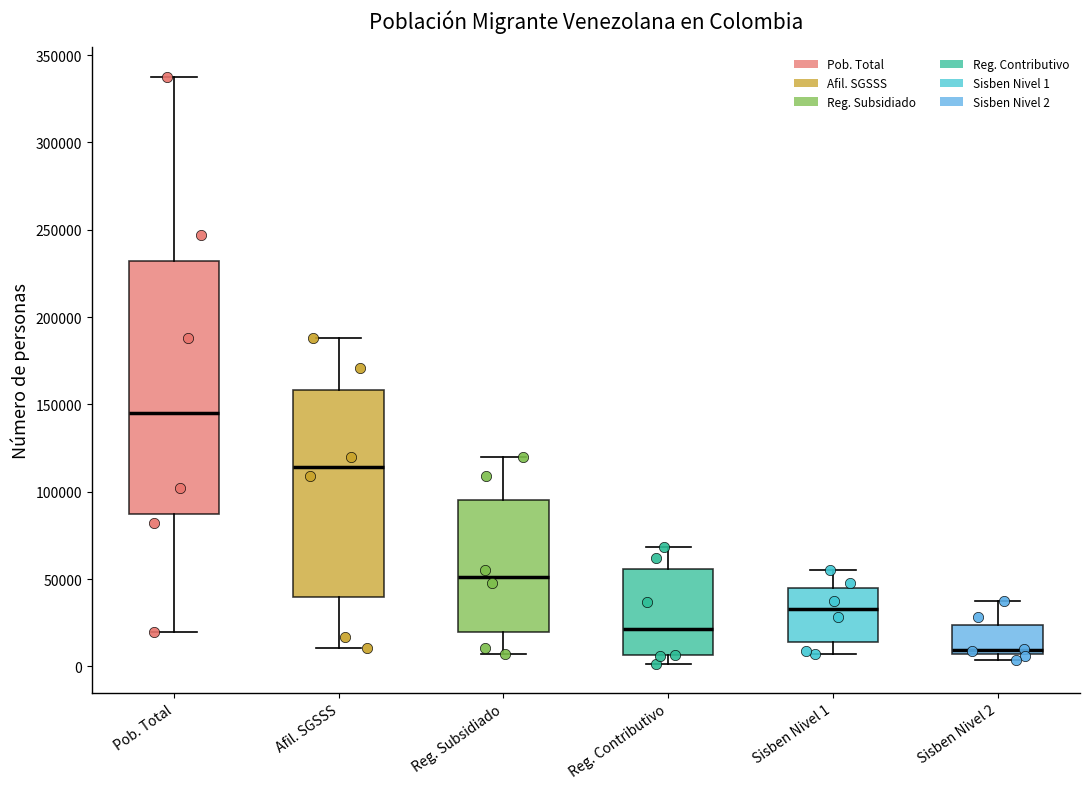

Reading left to right, transcribe this box plot: for each box, give where its median line is, the range the box spans, and where its two whiskers end, as read against the y-axis. The values are not printed on the chart, so give them approximately, as read against the axis.

Pob. Total: median 145000, box 85000 to 230000, whiskers 20000 to 340000
Afil. SGSSS: median 115000, box 40000 to 160000, whiskers 10000 to 190000
Reg. Subsidiado: median 50000, box 20000 to 95000, whiskers 5000 to 120000
Reg. Contributivo: median 20000, box 5000 to 55000, whiskers 0 to 70000
Sisben Nivel 1: median 35000, box 15000 to 45000, whiskers 5000 to 55000
Sisben Nivel 2: median 10000, box 5000 to 25000, whiskers 5000 (just below the box's lower edge) to 35000